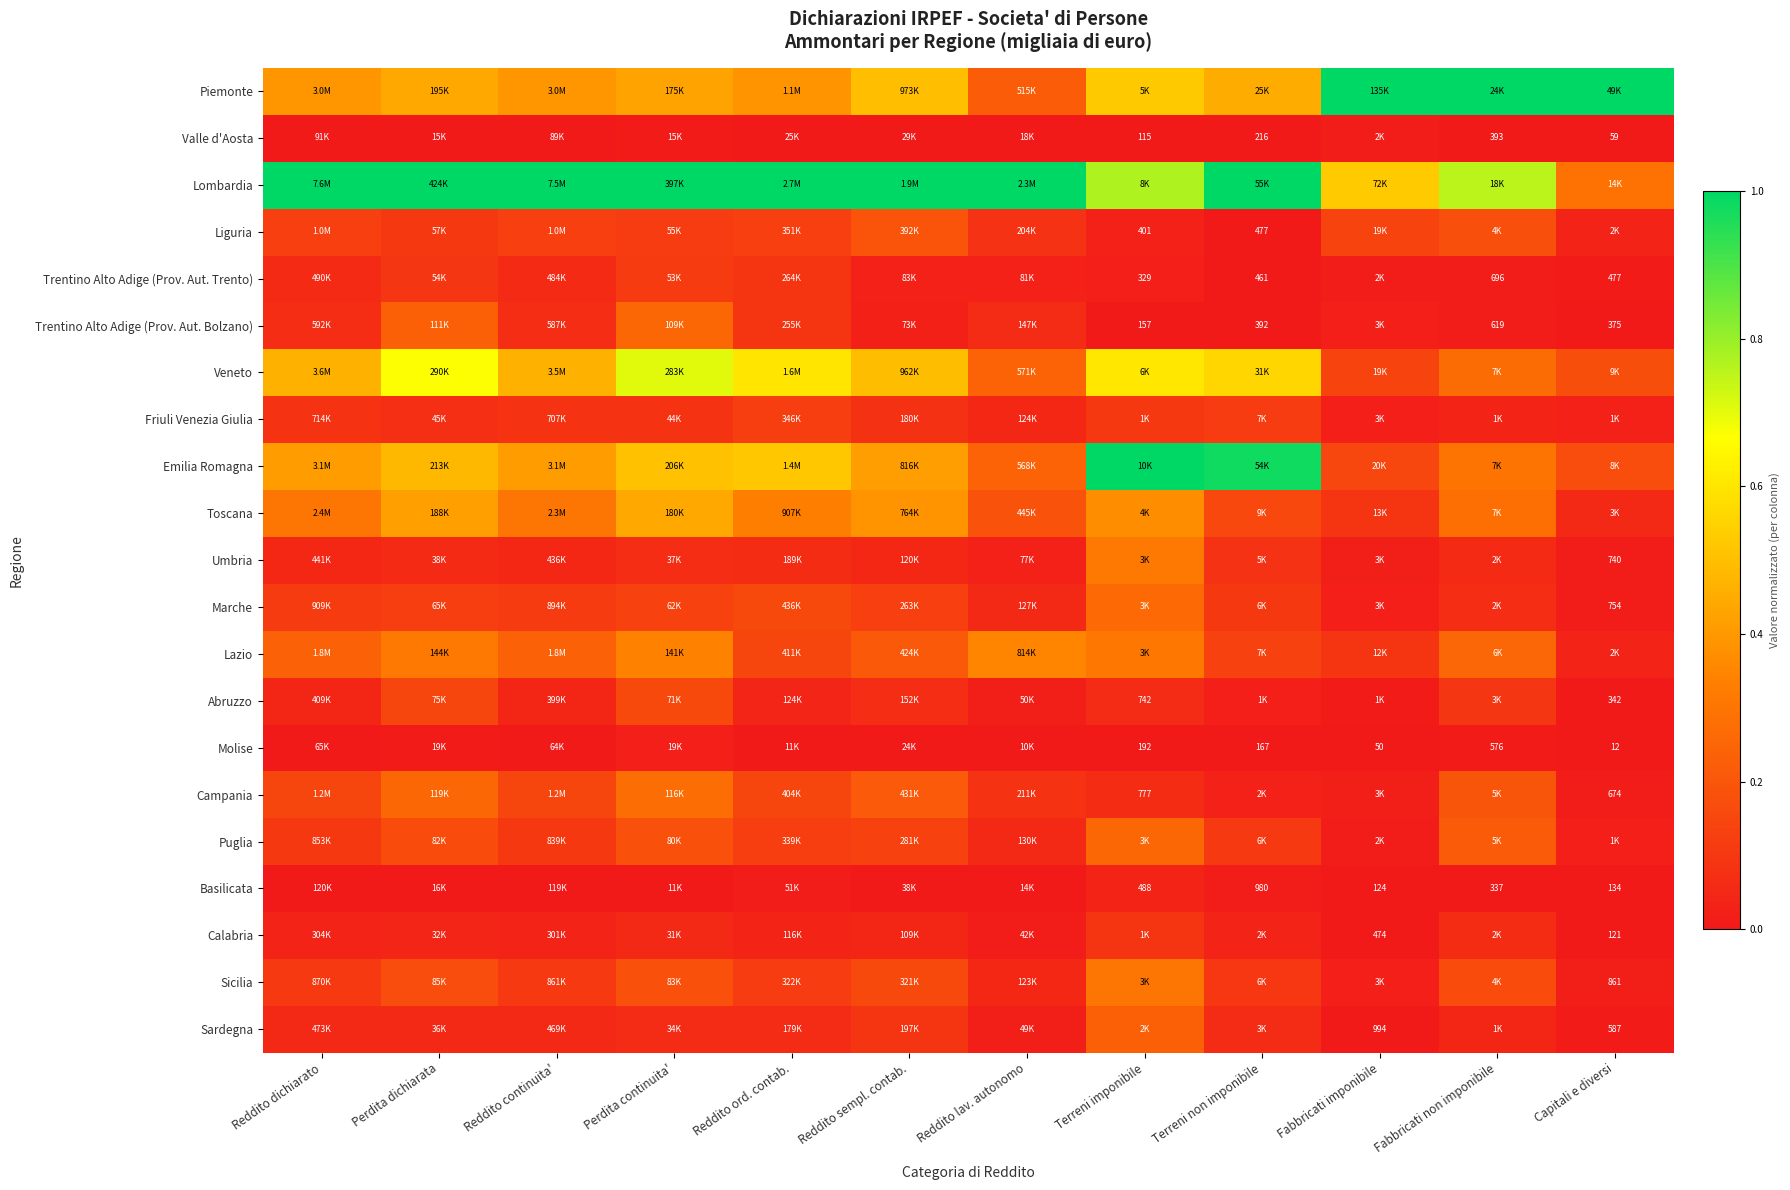

Read the Emilia Romagna value at Reddito ord. contab..

0.5